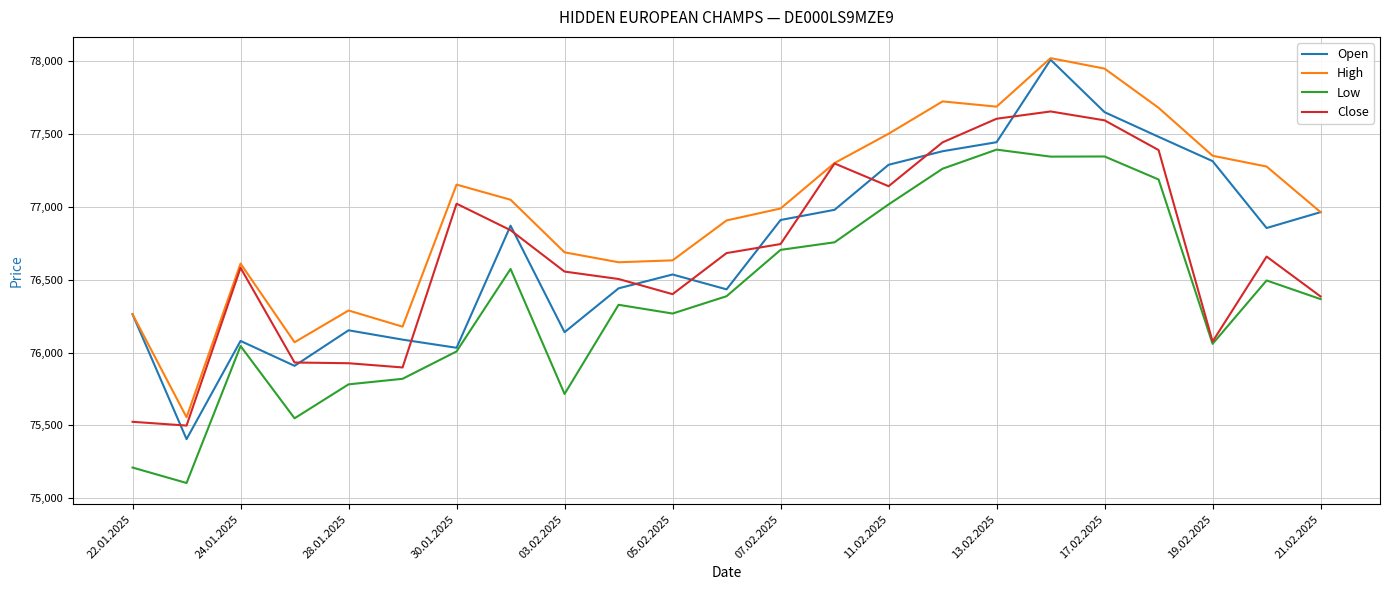

What is the greatest value displayed?

78021